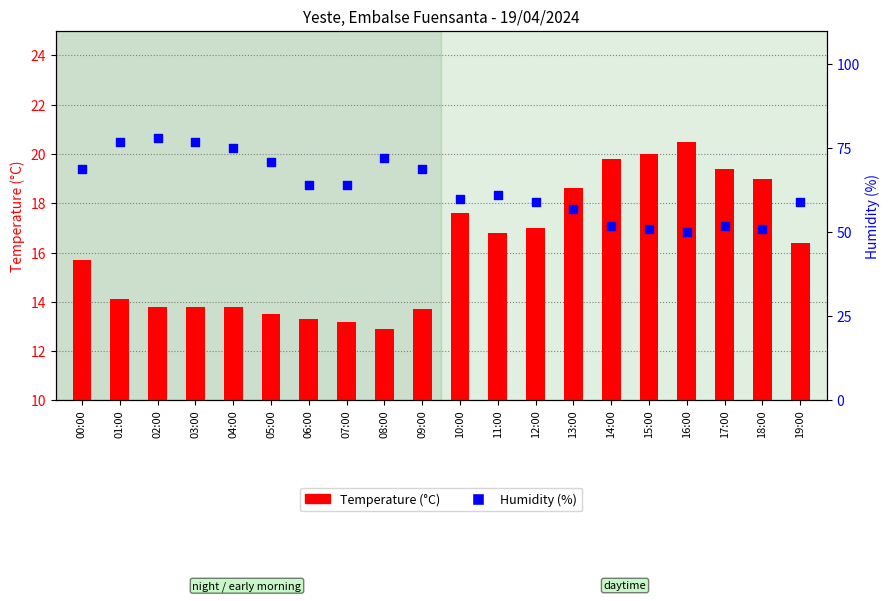

Which series reaches the minimum Y coordinate?

Temperature (°C)